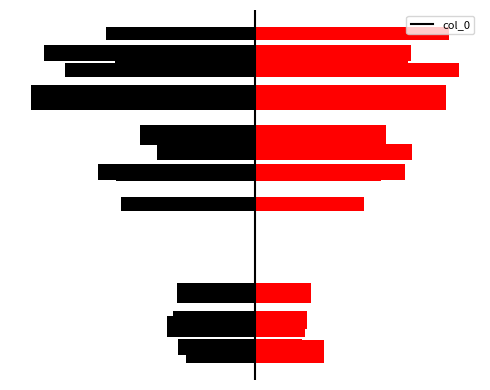

What position from the right is Припремљена техничка документација?

2